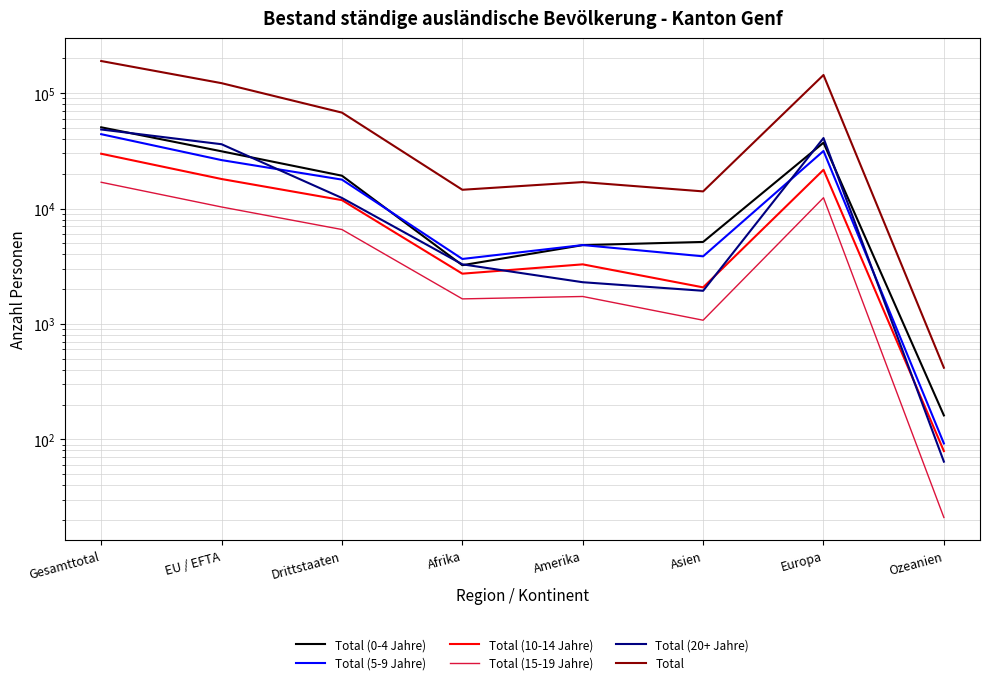

True or false: Total (10-14 Jahre) and Total (0-4 Jahre) intersect in this chart.

False